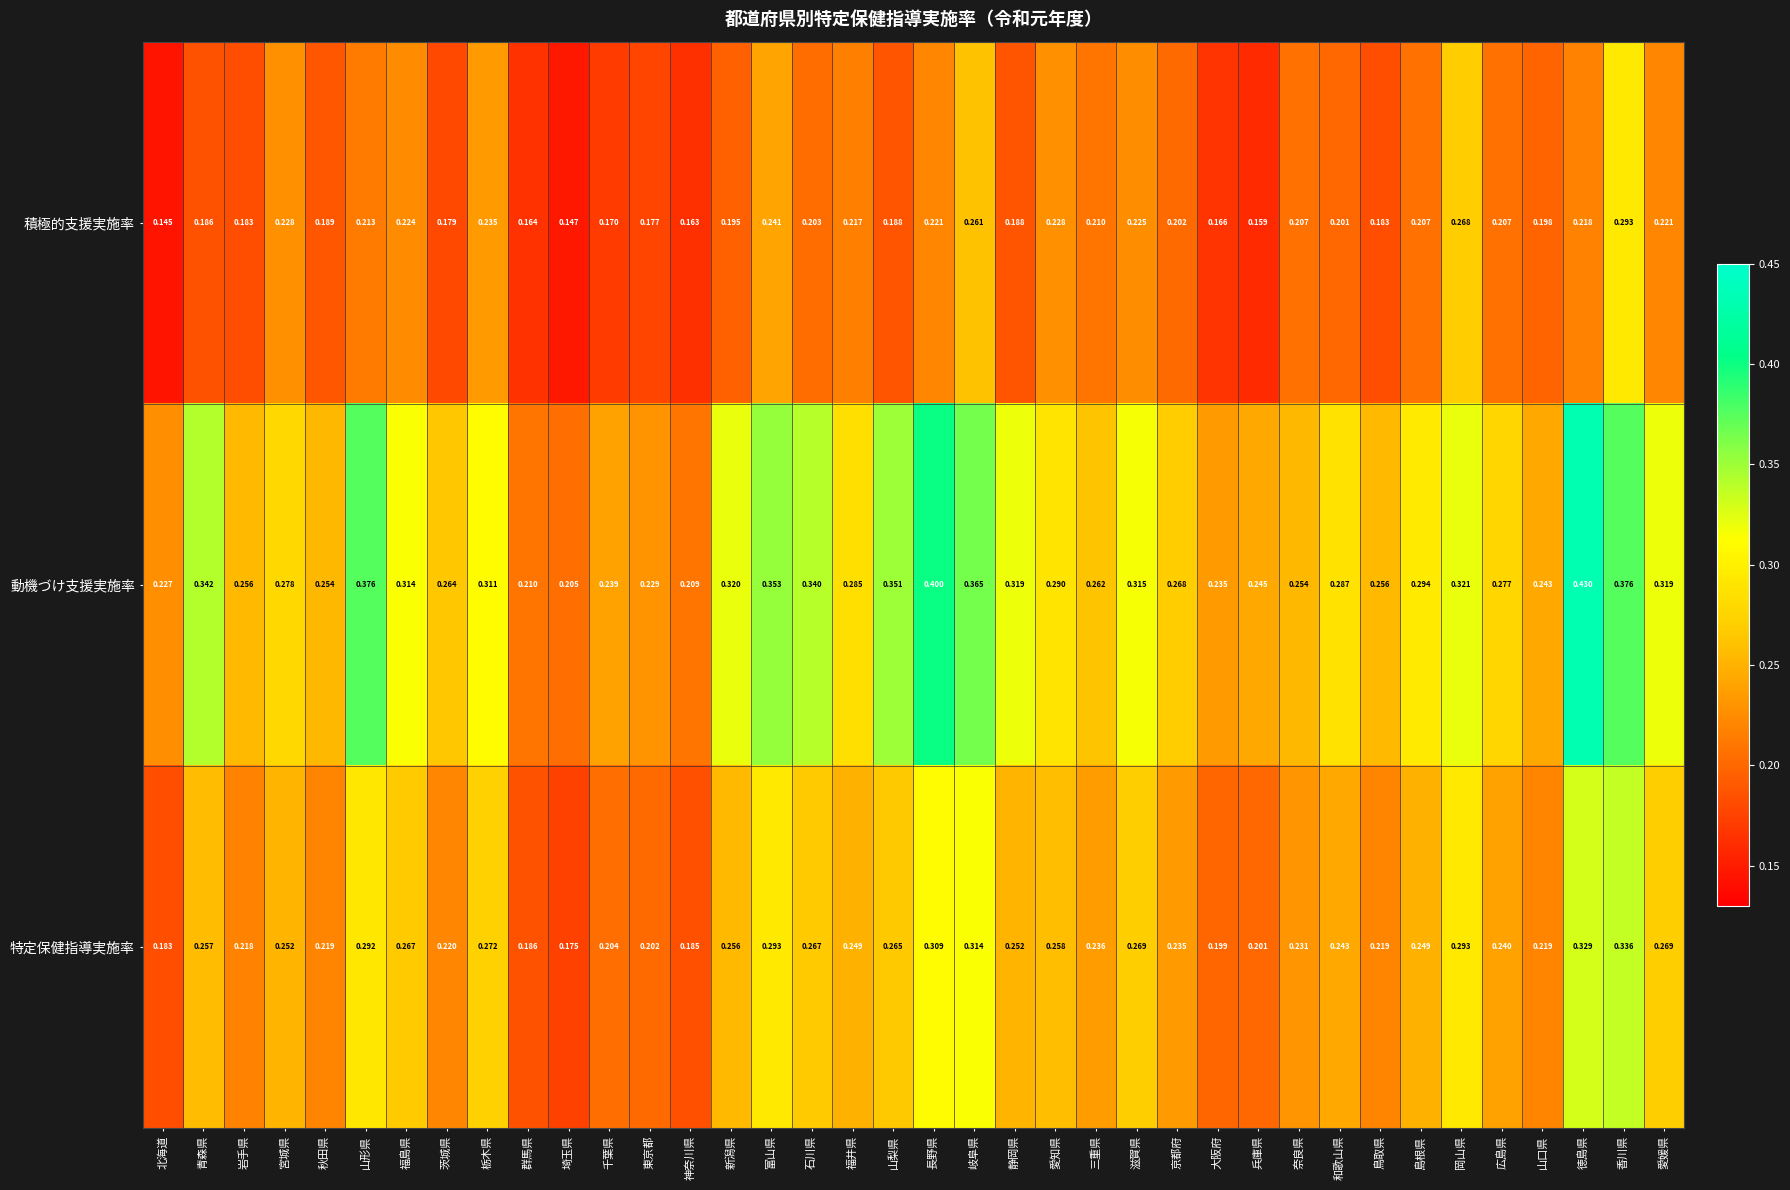

Which series has the largest total across all categories?

動機づけ支援実施率